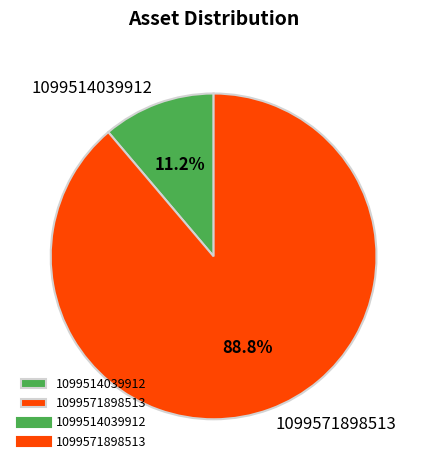

To the nearest percent, what portion does 1099571898513 represent?

89%